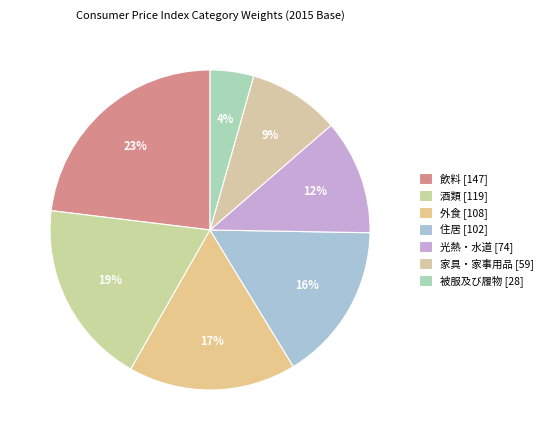

Is it true that 被服及び履物 [28] is 4% of the pie?

True